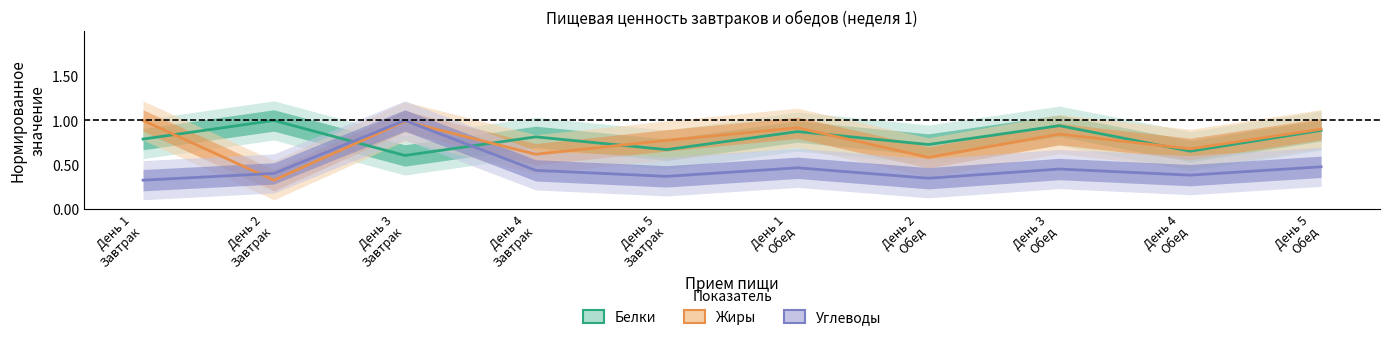

Reading right to left, what are all the values shown in this chart?

Белки: 0.9	0.7	0.9	0.7	0.9	0.7	0.8	0.6	1.0	0.8
Жиры: 0.9	0.7	0.8	0.6	0.9	0.8	0.6	1.0	0.3	1.0
Углеводы: 0.5	0.4	0.5	0.4	0.5	0.4	0.4	1.0	0.4	0.3